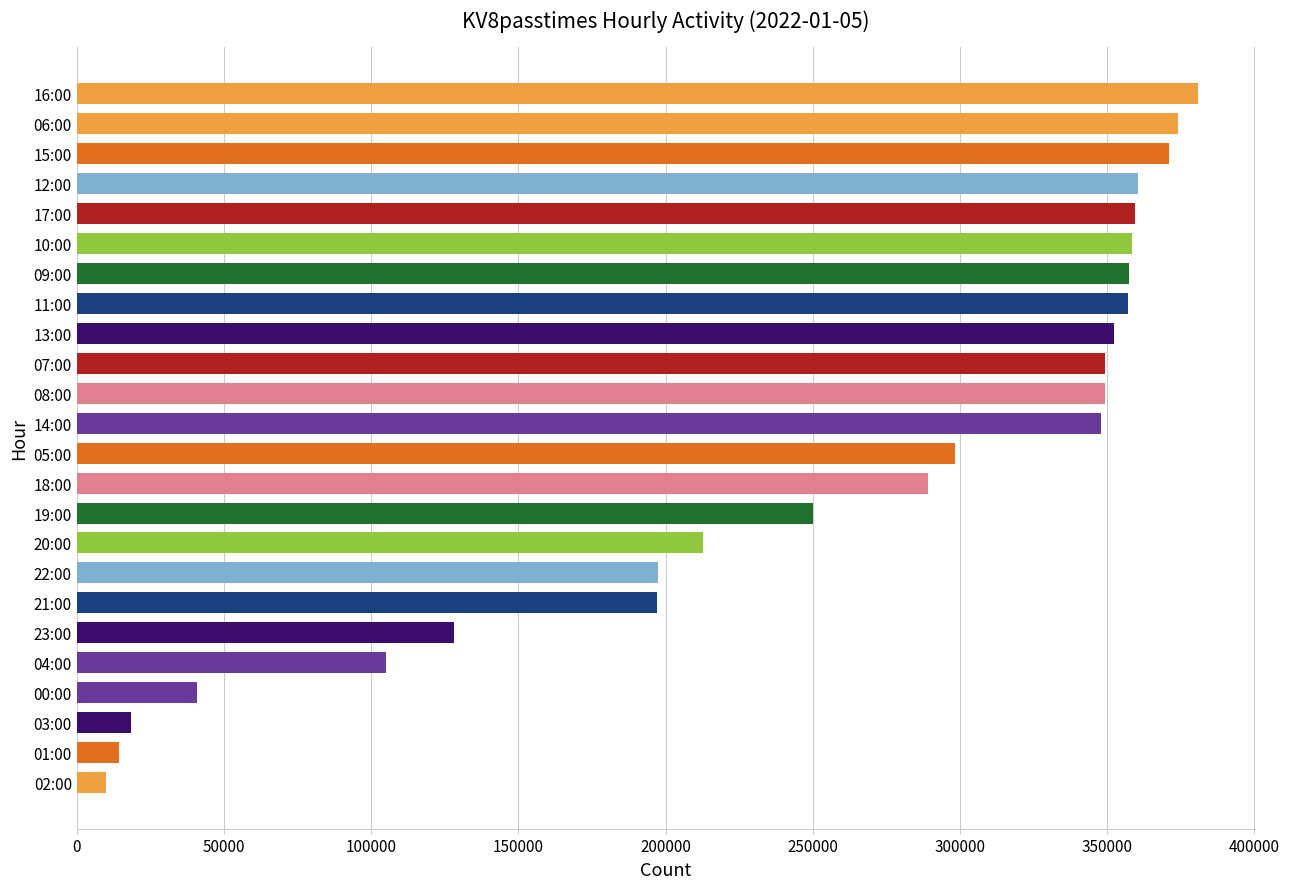

Approximately how many times larger is the value at 21:00 compared to 15:00?

0.5